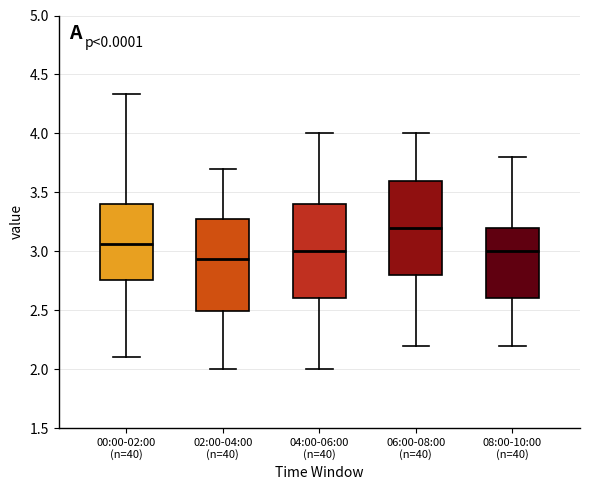

Reading left to right, read every box against the y-axis: the position of its median line, the range the box covers, and the ends of its whiskers. The values are not printed on the chart, so give them approximately, as read against the axis.

00:00-02:00 (n=40): median 3.05, box 2.75 to 3.40, whiskers 2.10 to 4.35
02:00-04:00 (n=40): median 2.95, box 2.50 to 3.30, whiskers 2.00 to 3.70
04:00-06:00 (n=40): median 3.00, box 2.60 to 3.40, whiskers 2.00 to 4.00
06:00-08:00 (n=40): median 3.20, box 2.80 to 3.60, whiskers 2.20 to 4.00
08:00-10:00 (n=40): median 3.00, box 2.60 to 3.20, whiskers 2.20 to 3.80